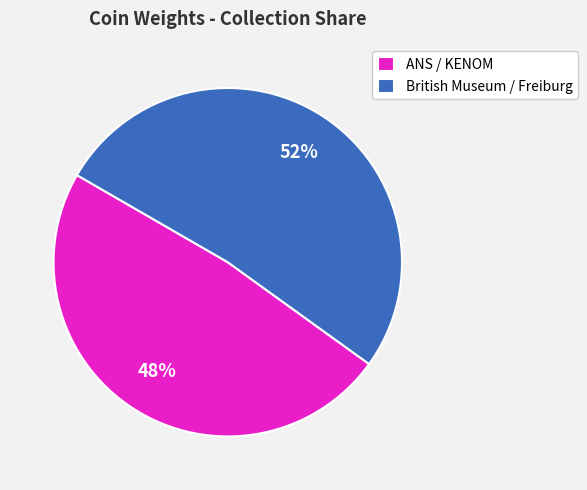

To the nearest percent, what is the average slice percentage?

50%